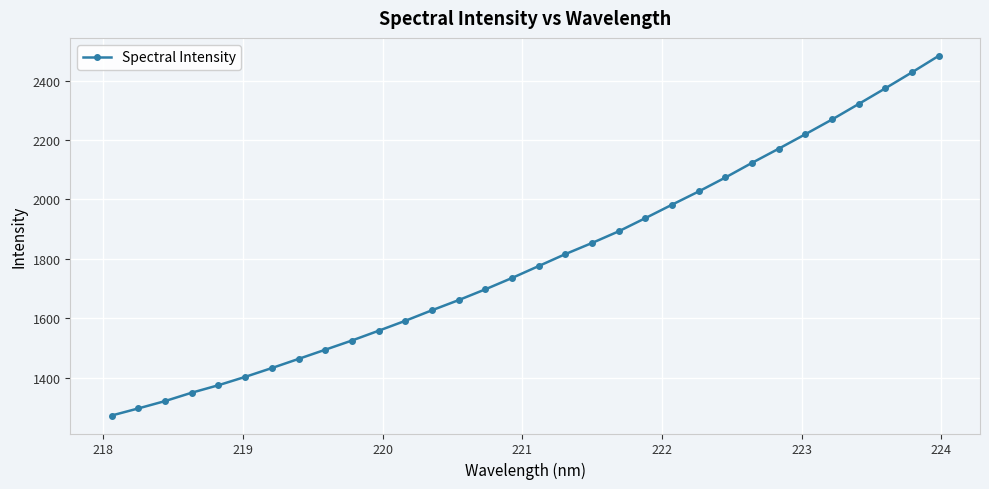

What is the value of the 26th point from the left?

2170.9